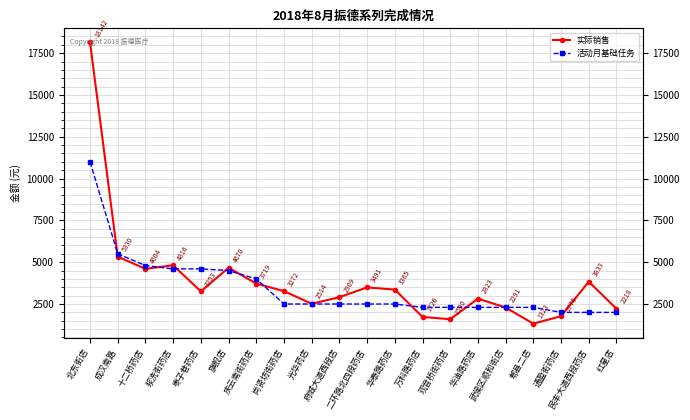

Which series has the widest spread of values?

实际销售